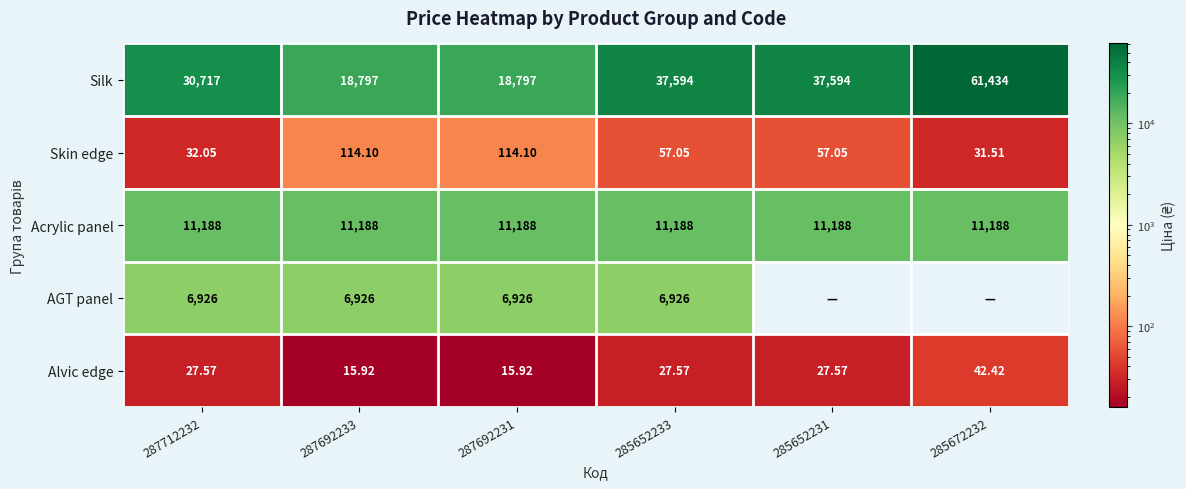

List the labels in order of Acrylic panel value, smallest first.

287712232, 287692233, 287692231, 285652233, 285652231, 285672232